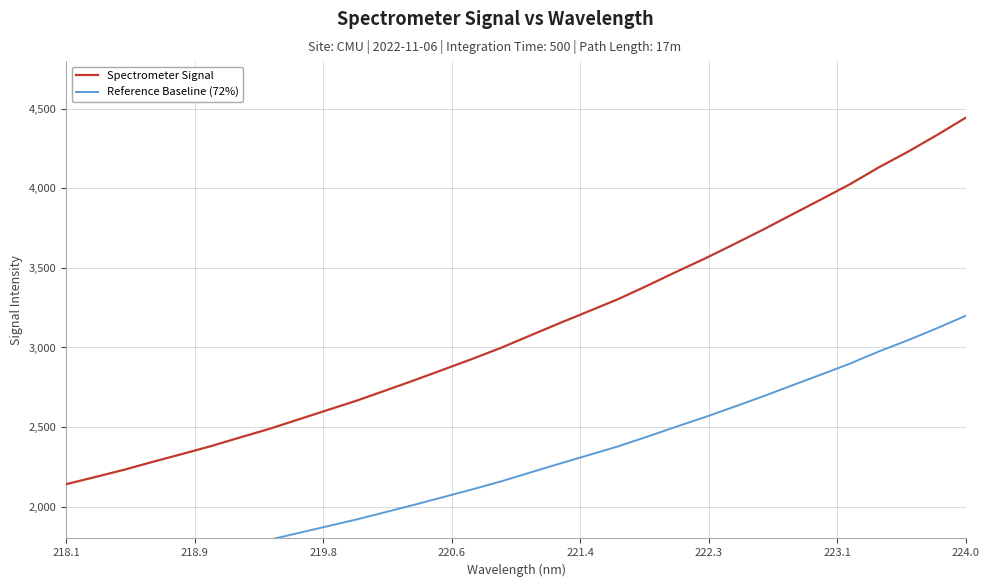

Which category has the highest value in the Spectrometer Signal series?

224.0